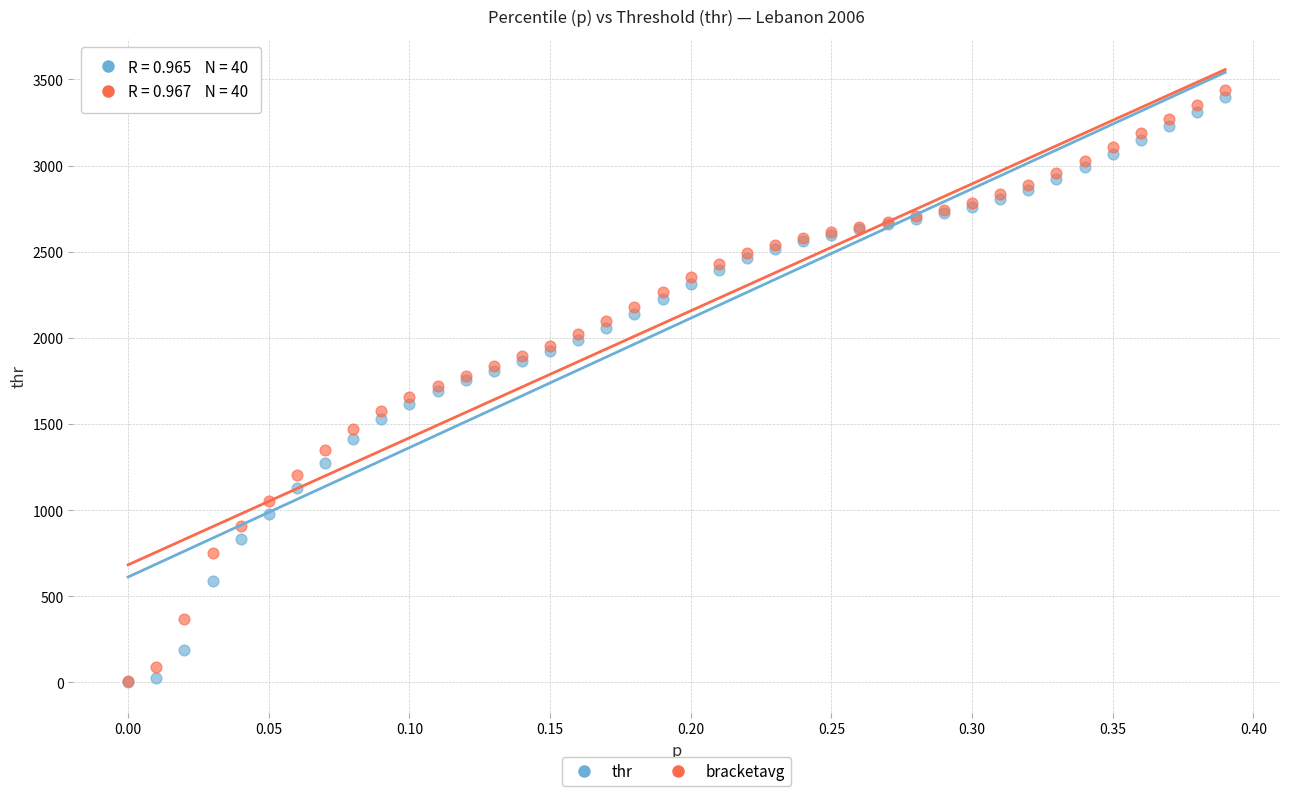

Which series has the widest spread of Y values?

bracketavg